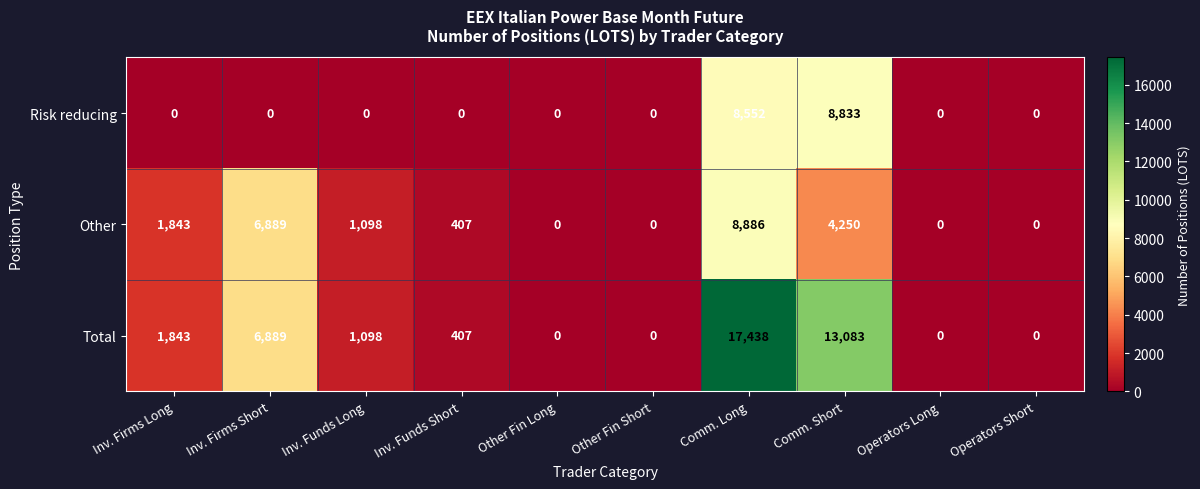

Is it true that Total equals -11794 at Operators Long?

False